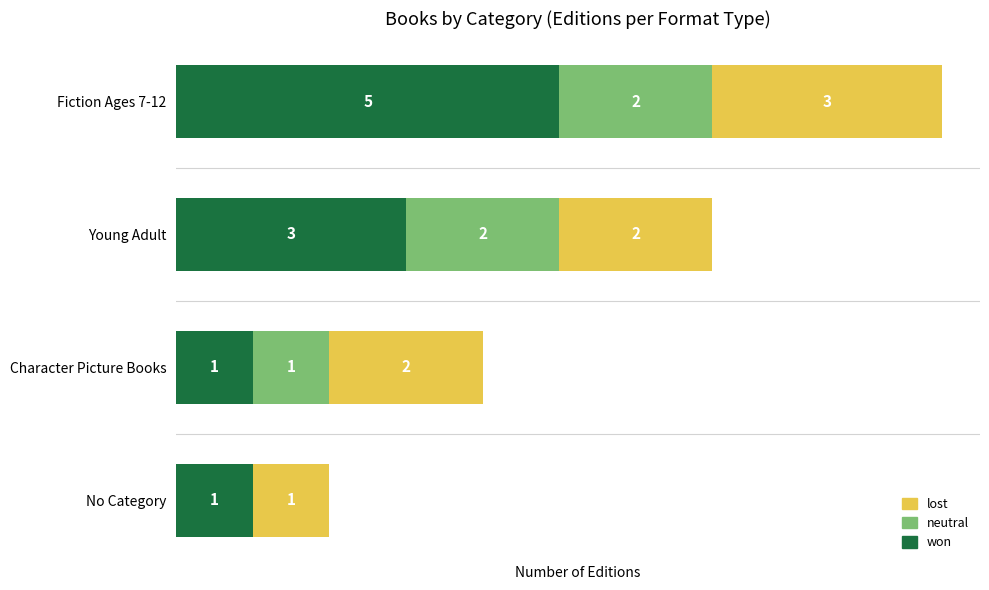

Which category has the highest value in the won series?

Fiction Ages 7-12